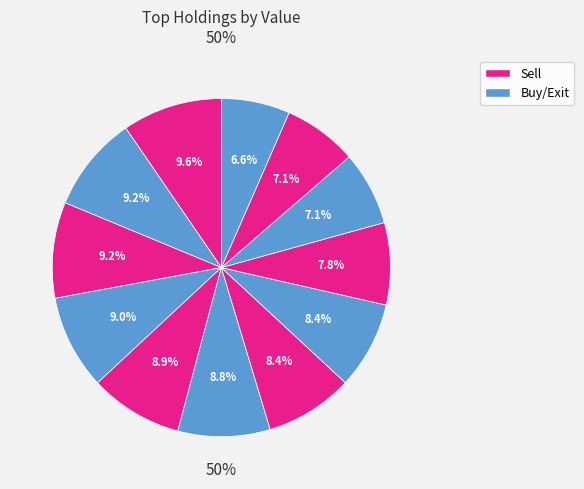

Which slice is the largest?

PEP